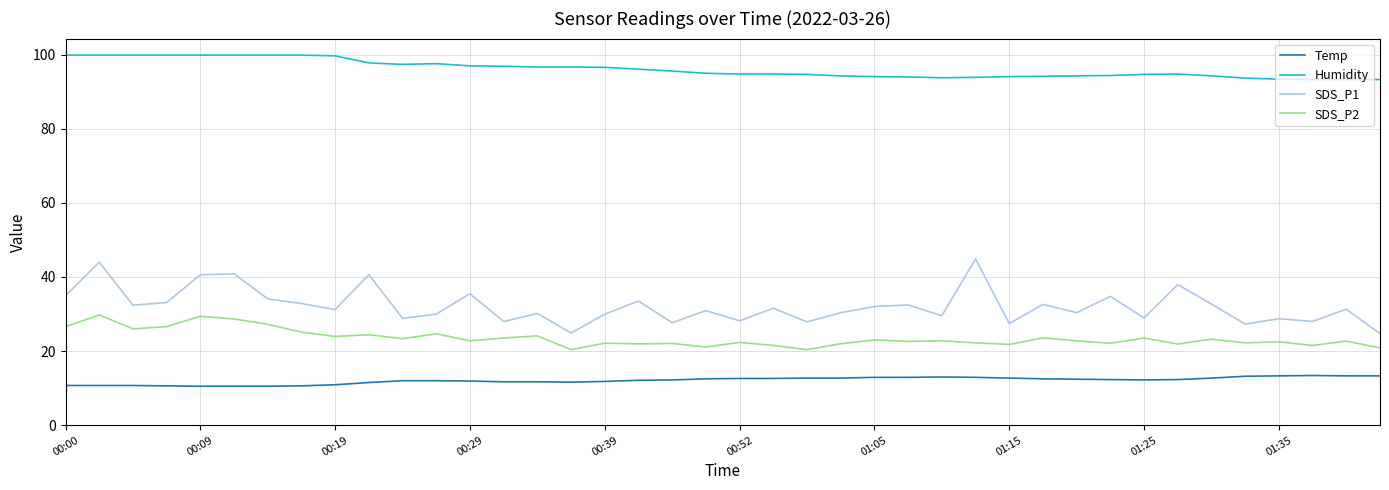

Which series has the largest total across all categories?

Humidity